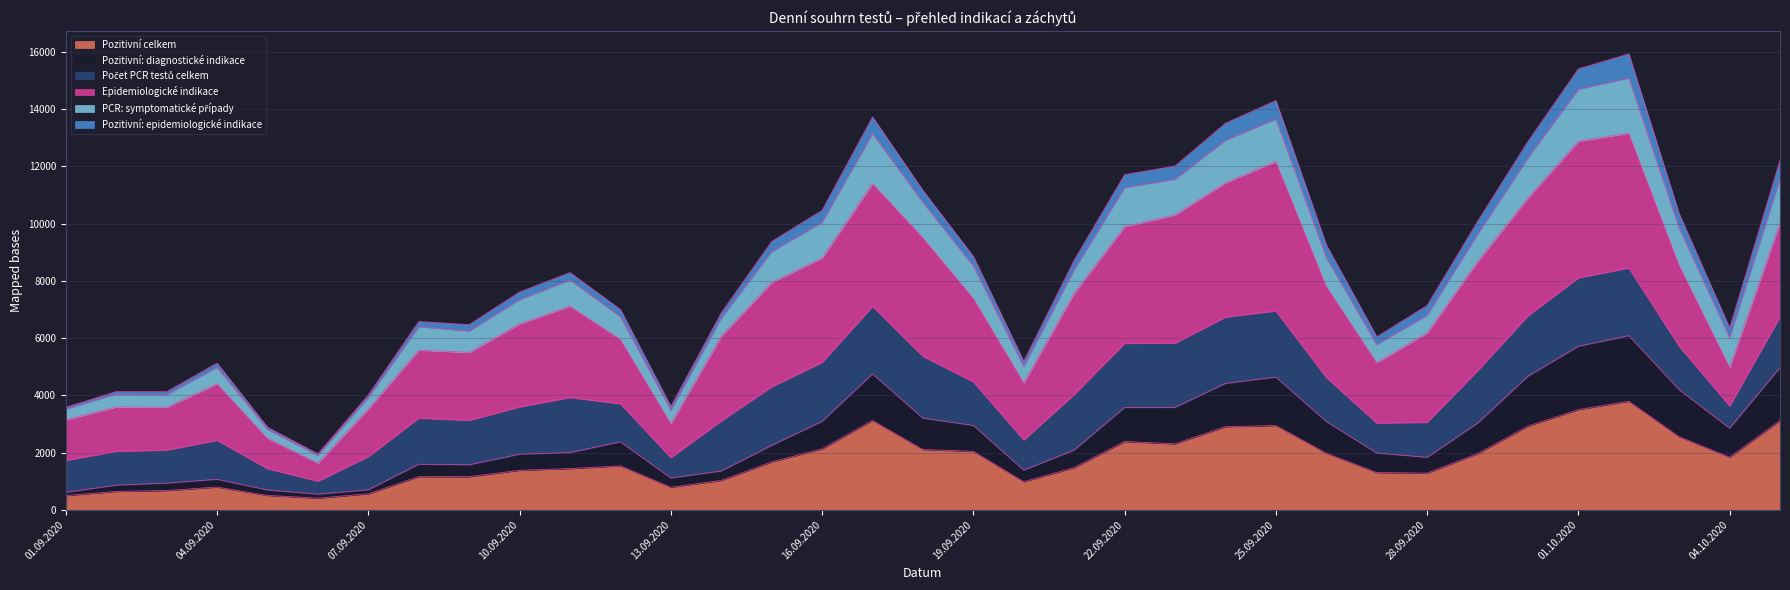

Rank the categories by PCR: symptomatické případy value from lowest to highest.

06.09.2020, 05.09.2020, 01.09.2020, 13.09.2020, 07.09.2020, 02.09.2020, 03.09.2020, 04.09.2020, 20.09.2020, 27.09.2020, 28.09.2020, 14.09.2020, 09.09.2020, 08.09.2020, 10.09.2020, 04.10.2020, 12.09.2020, 11.09.2020, 21.09.2020, 15.09.2020, 19.09.2020, 26.09.2020, 29.09.2020, 16.09.2020, 18.09.2020, 03.10.2020, 22.09.2020, 23.09.2020, 24.09.2020, 05.10.2020, 30.09.2020, 25.09.2020, 17.09.2020, 01.10.2020, 02.10.2020